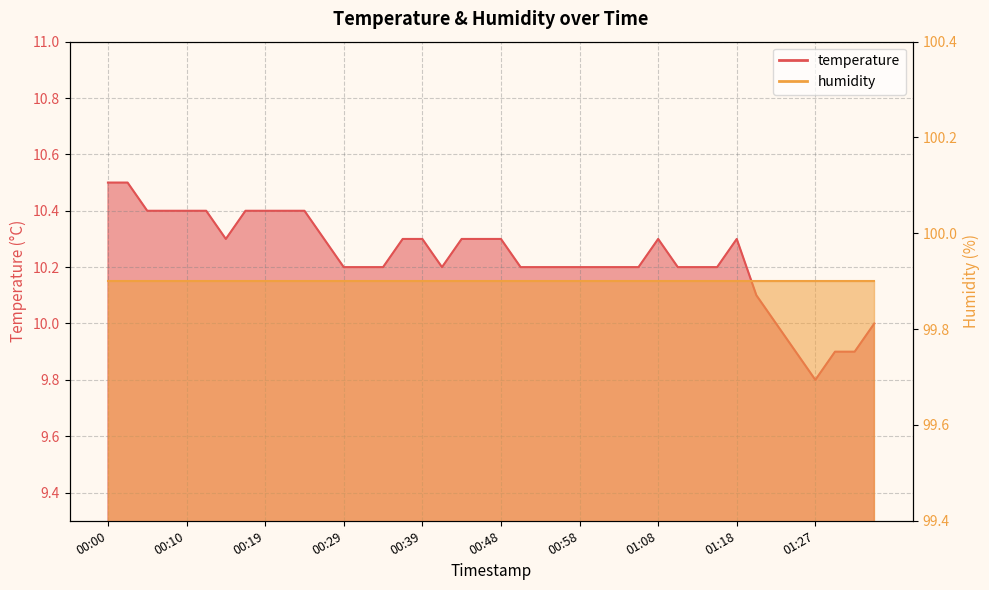

Which category has the lowest value across all series?

01:27